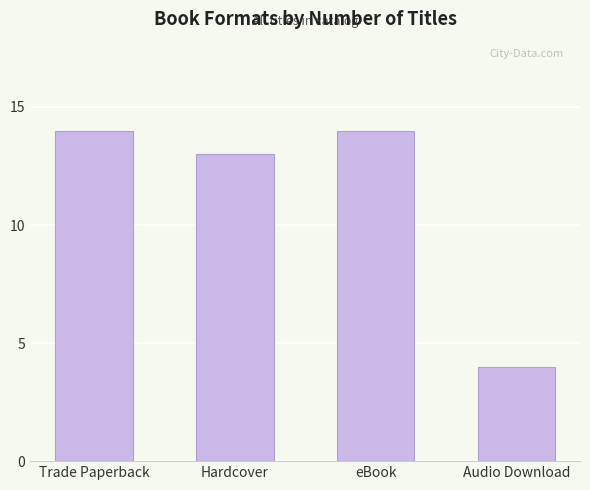

Is it true that the value at Hardcover is 13?

True